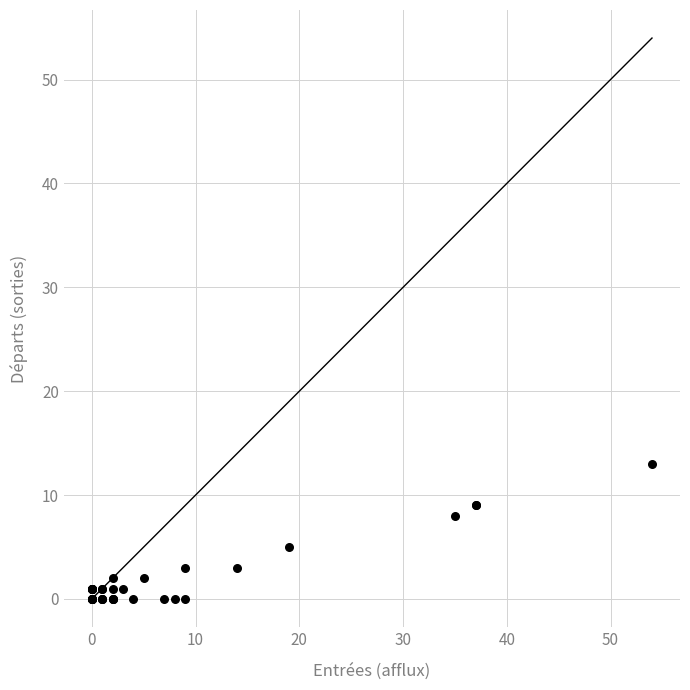

What Y value in the scatter plot is closest to 6?

5